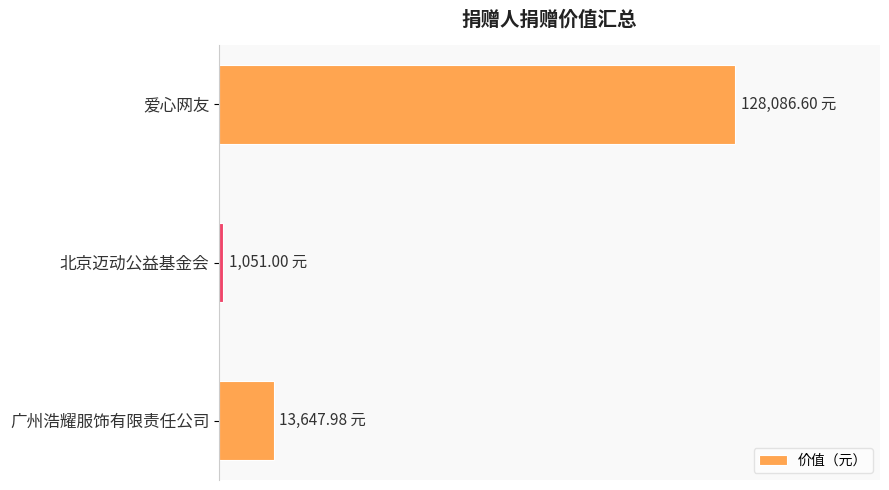

Does the chart contain any negative values?

No